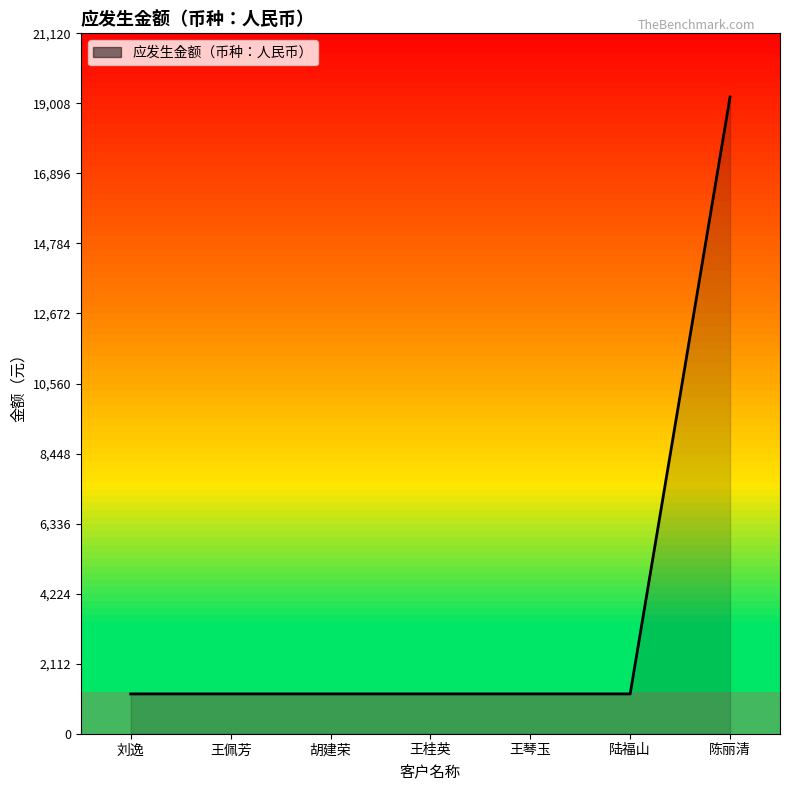

At which category does the chart reach its peak across all series?

陈丽清